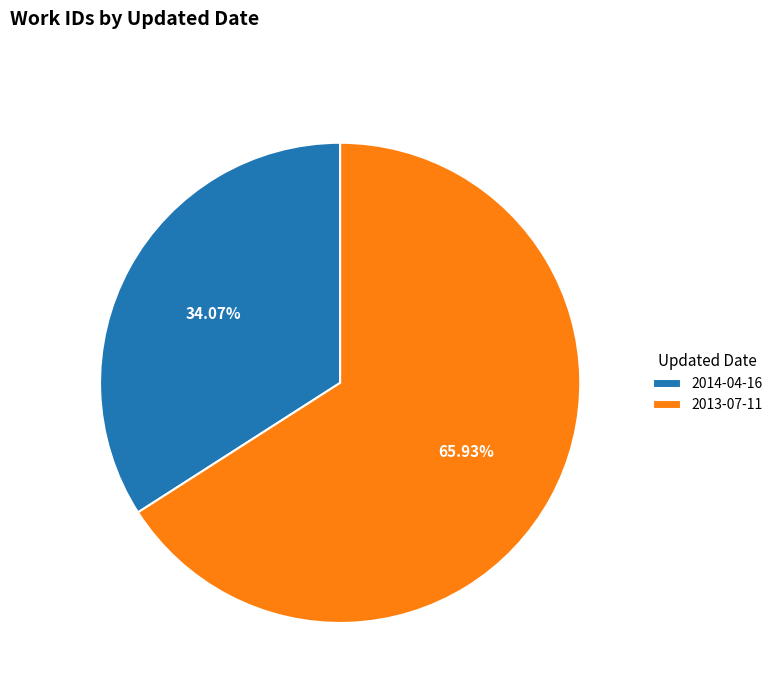

True or false: 2014-04-16 accounts for 34% of the total.

True